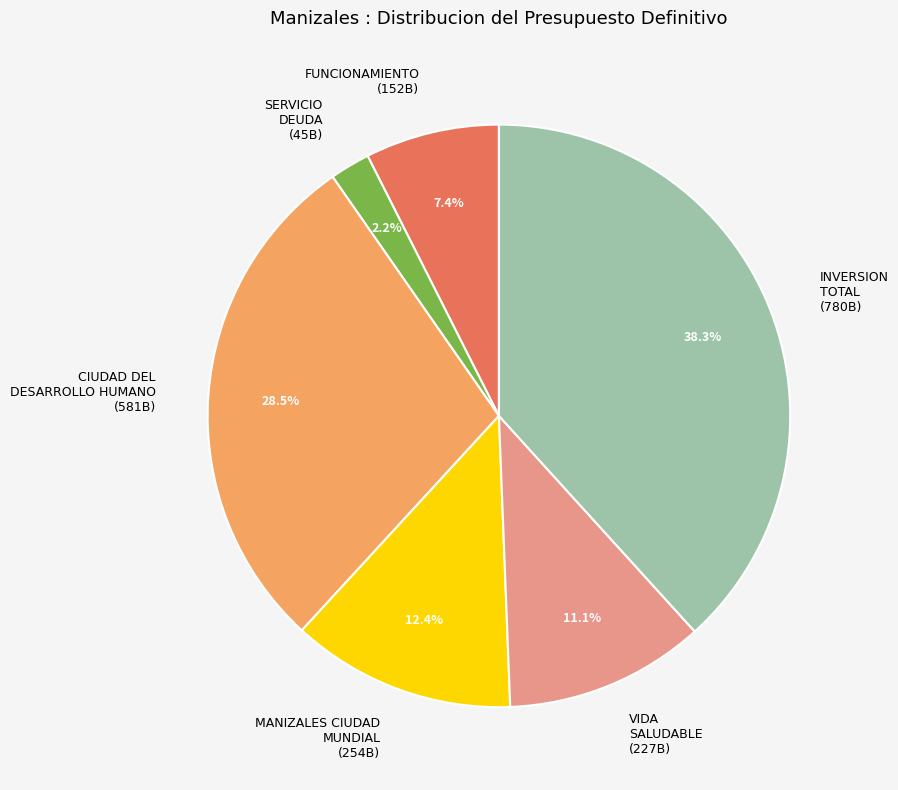

What is the smallest slice in the pie chart?

SERVICIO DEUDA